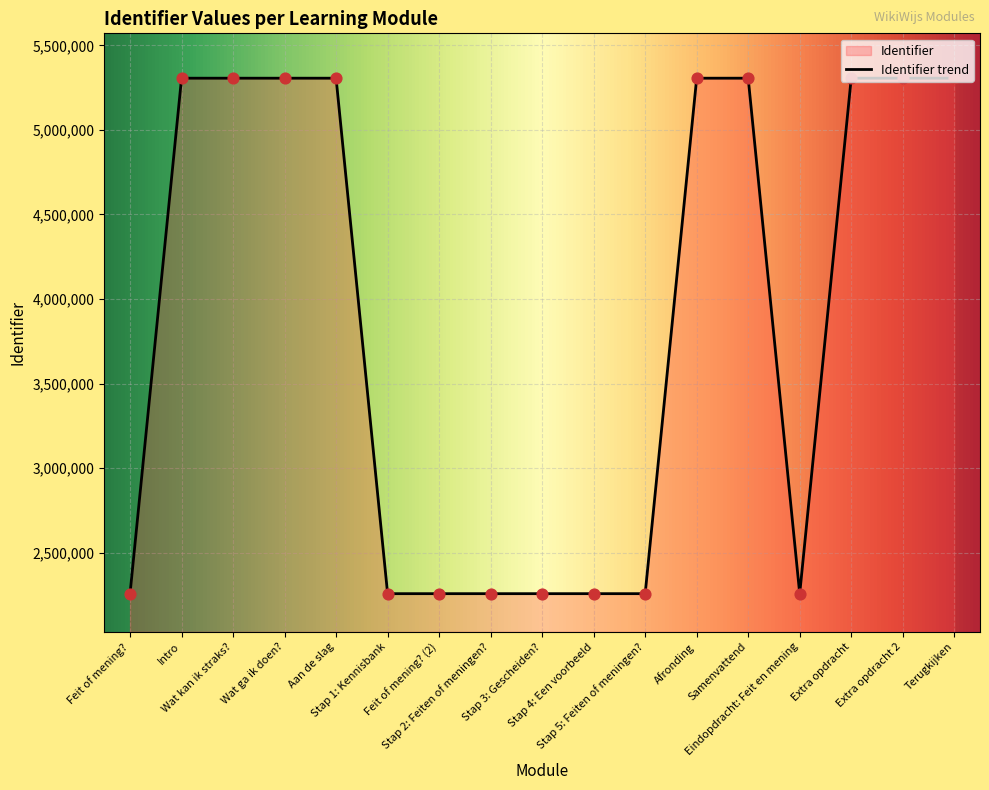

Approximately how many times larger is the value at Stap 1: Kennisbank compared to Stap 3: Gescheiden??

1.0